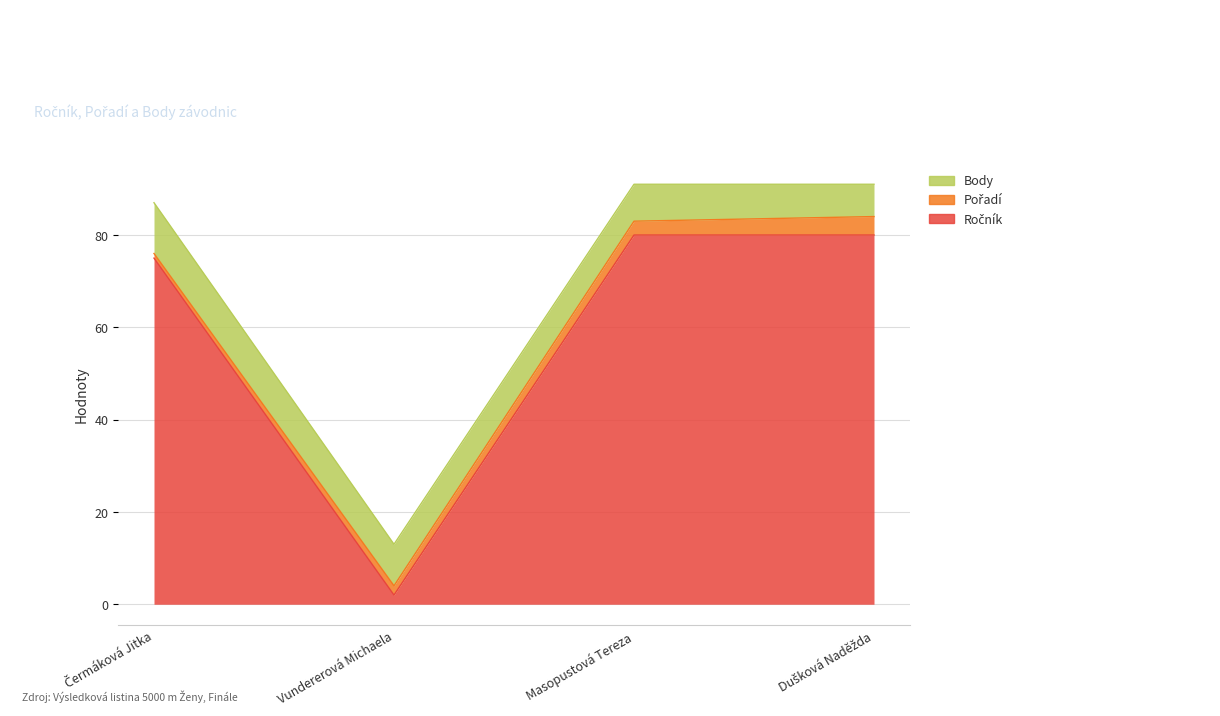

At Masopustová Tereza, list the series in order from smallest to largest.

Pořadí, Body, Ročník